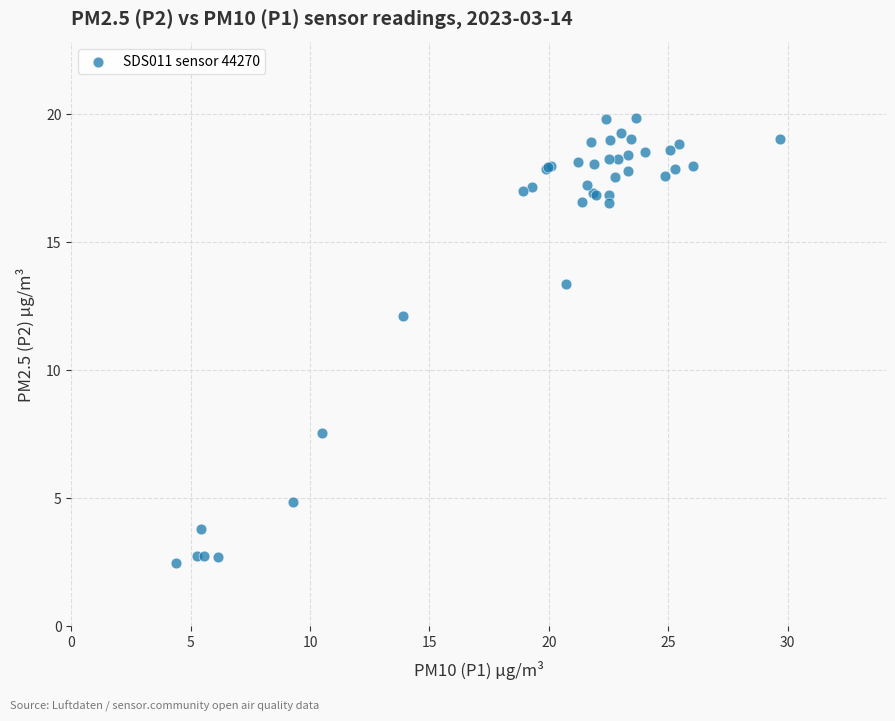

What Y value in the scatter plot is closest to 11?

12.1